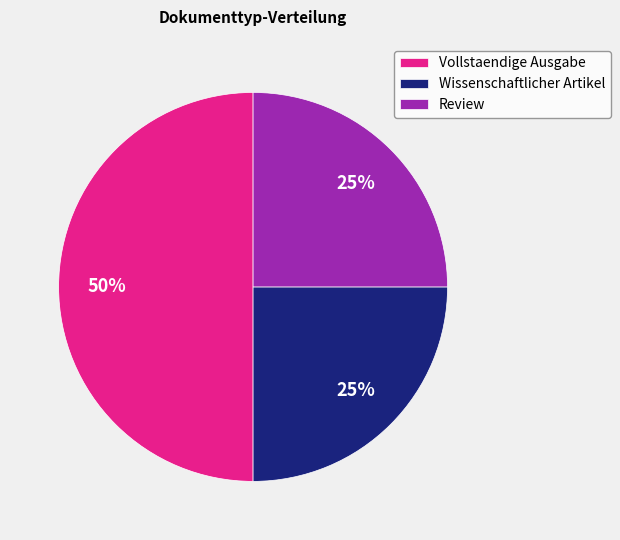

To the nearest percent, what percentage of the pie is Review?

25%